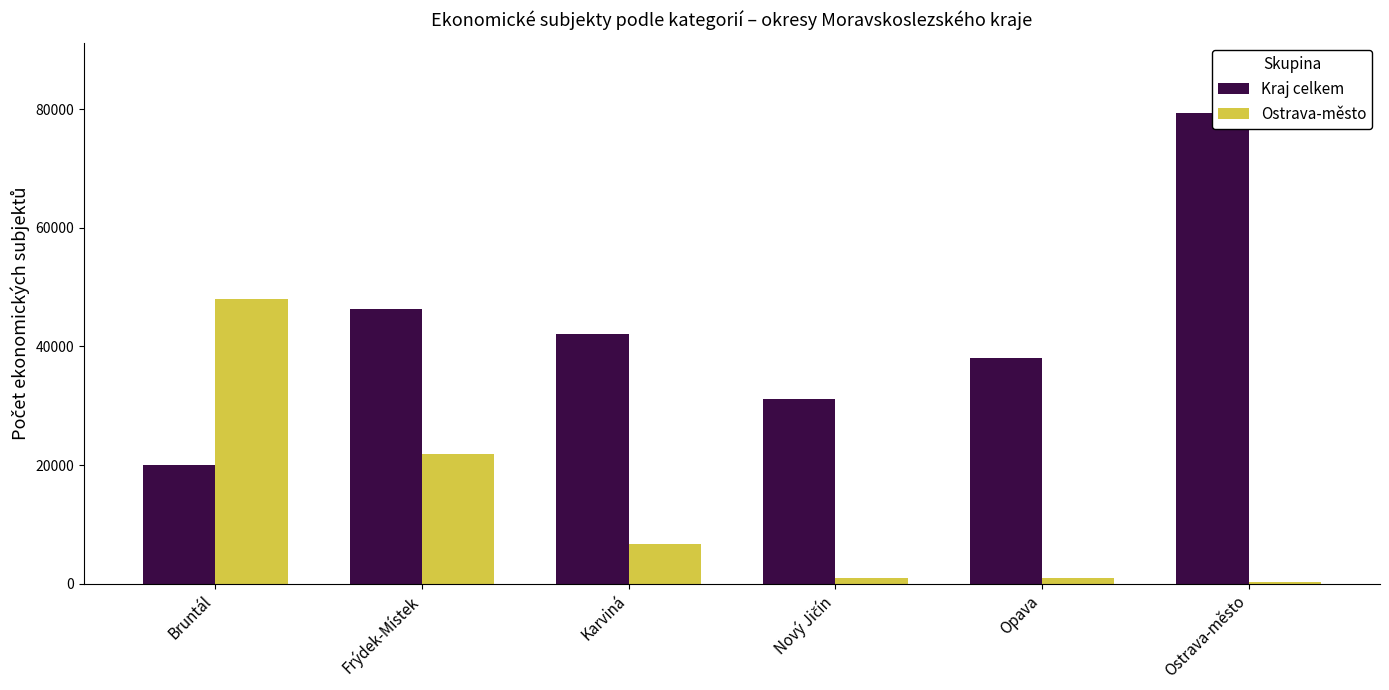

What is the lowest value of the Kraj celkem series?

20044